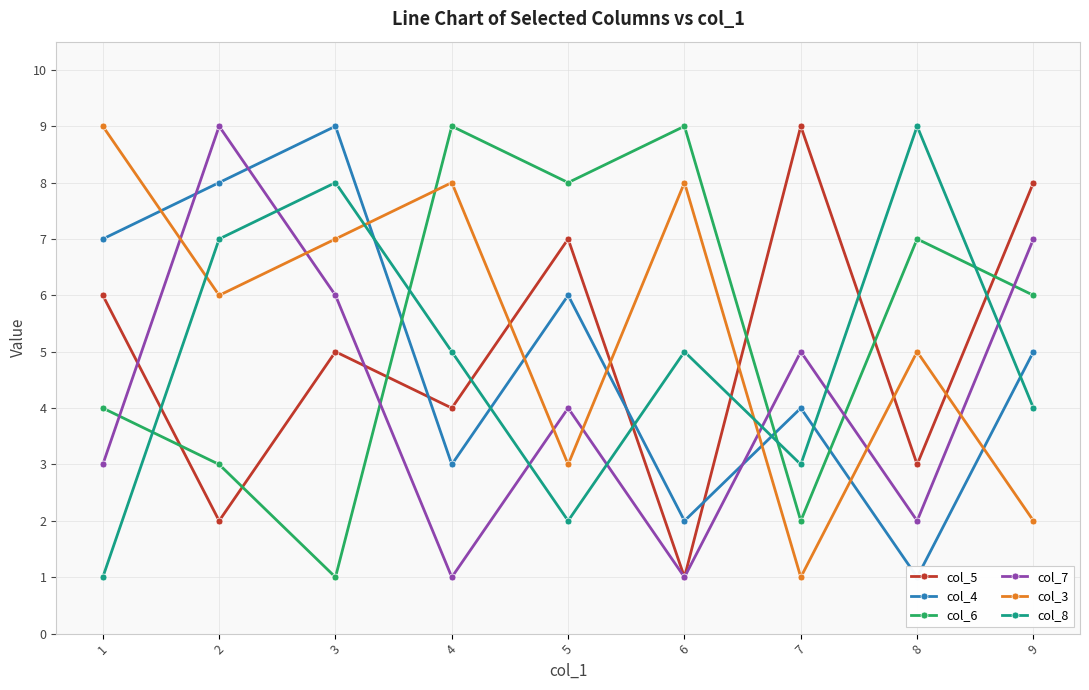

Is this an area chart (filled region under the line)?

No